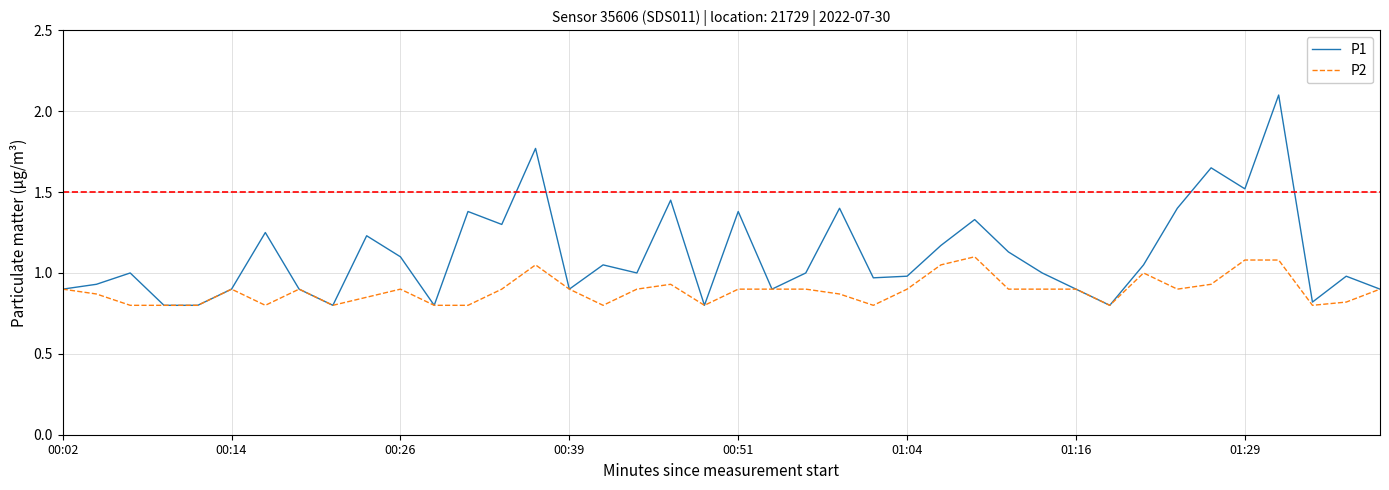

Rank the series by their average value, from lowest to highest.

P2, P1